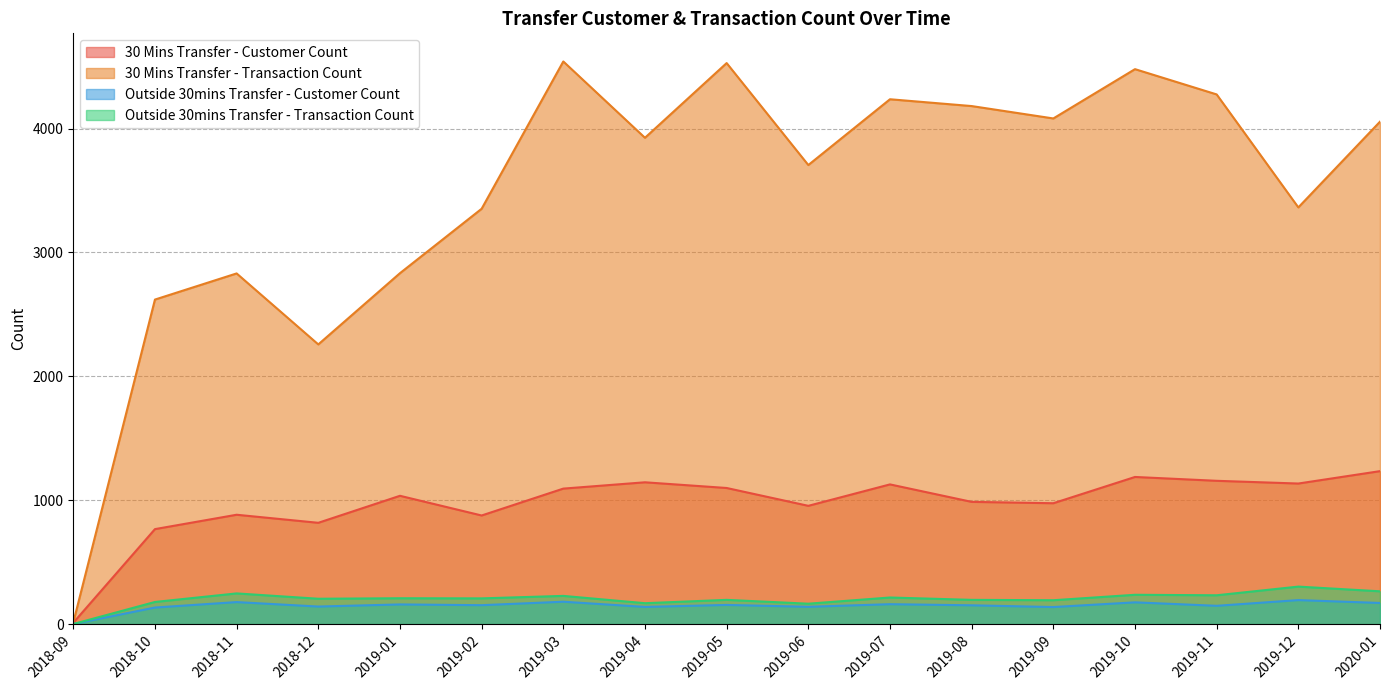

What is the difference between the Outside 30mins Transfer - Customer Count values at 2019-07 and 2019-10?

15